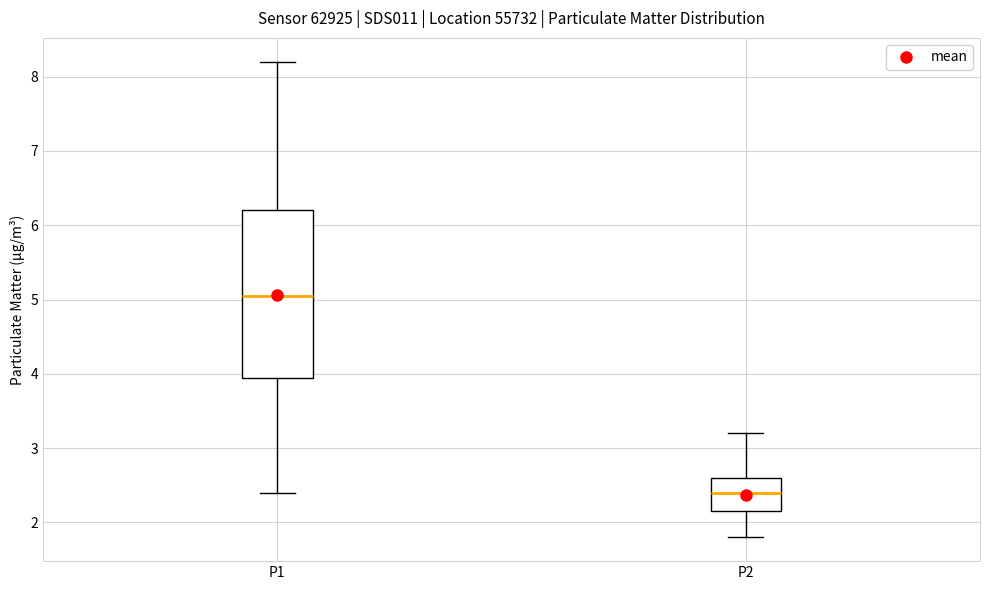

Which box is the tallest, from its lower edge to its upper edge?

P1